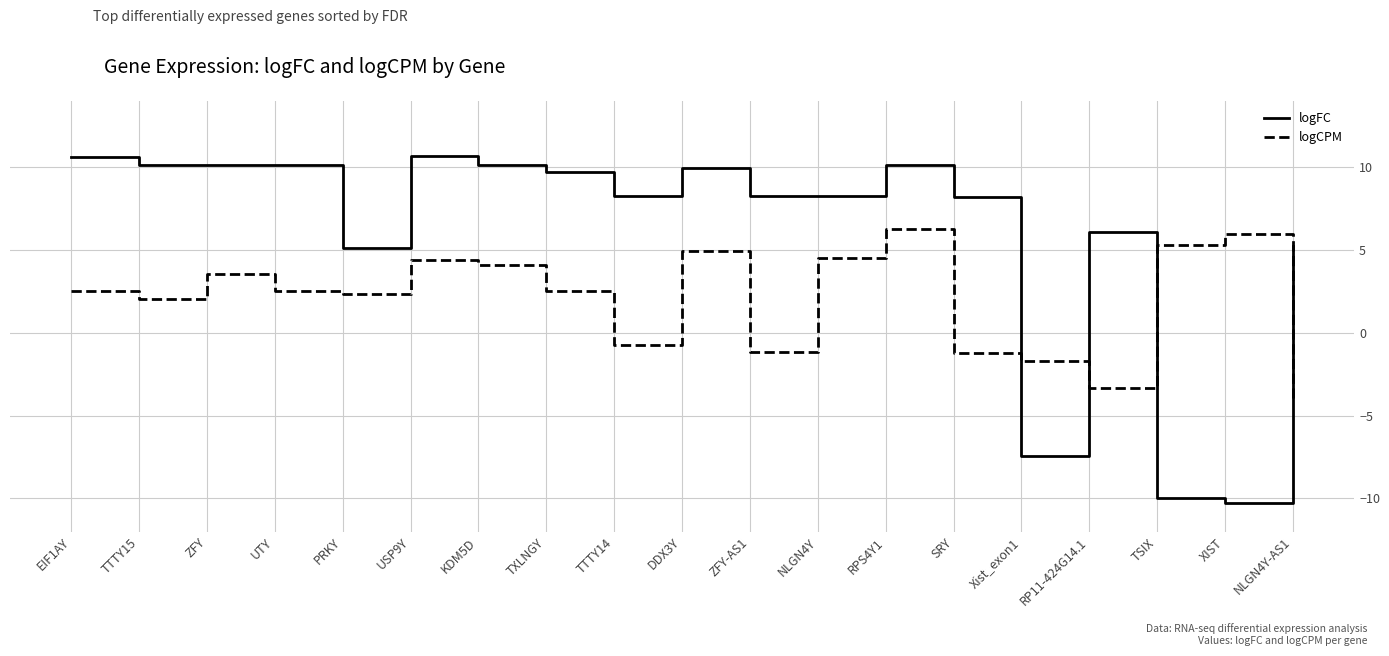

The logCPM series shows 5.3 at TSIX. True or false?

True